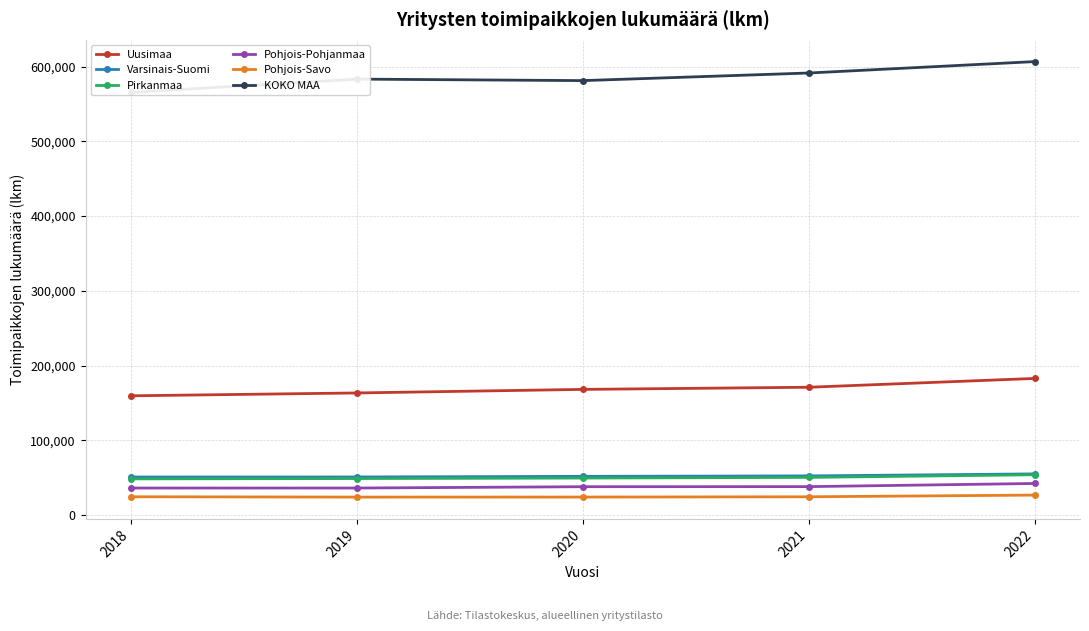

Reading left to right, extract all data points from this chart.

Uusimaa: 159446	163253	168027	170895	182692
Varsinais-Suomi: 50754	50789	51622	52210	54906
Pirkanmaa: 48231	48696	49349	50237	53763
Pohjois-Pohjanmaa: 35990	35981	37764	37875	42086
Pohjois-Savo: 24309	23855	23897	24267	26549
KOKO MAA: 565520	583363	581344	591518	606810